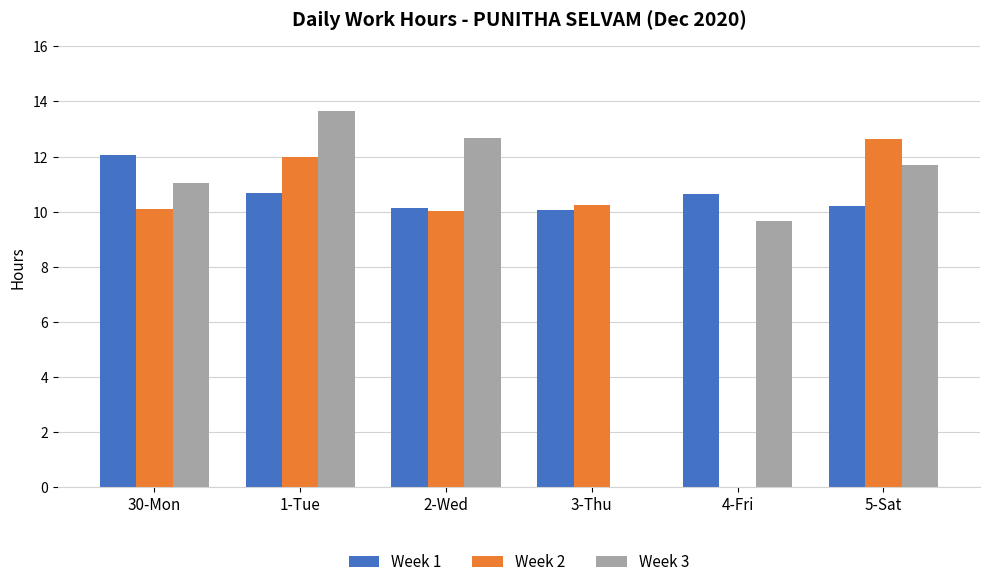

Which label corresponds to the largest value in the chart?

1-Tue